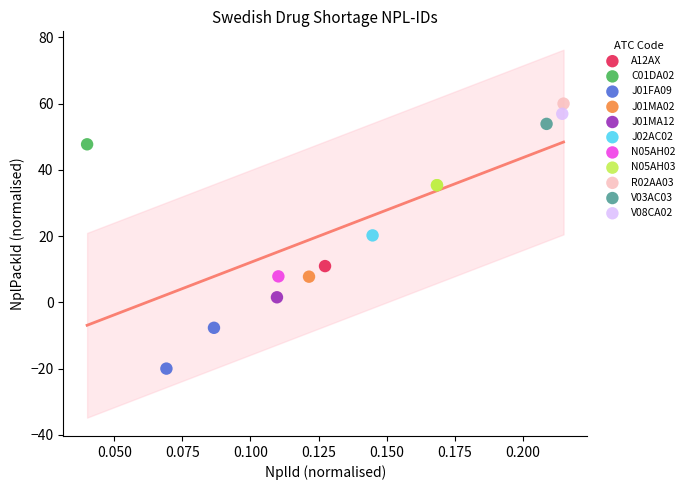

What are all the series names shown in the legend?

A12AX, C01DA02, J01FA09, J01MA02, J01MA12, J02AC02, N05AH02, N05AH03, R02AA03, V03AC03, V08CA02